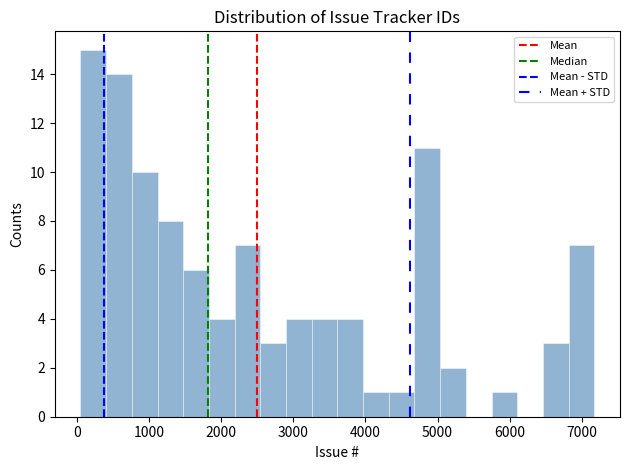

Around what value on the x-axis is the tallest bar? Give the approximate position of its centre, as read against the axis.

200